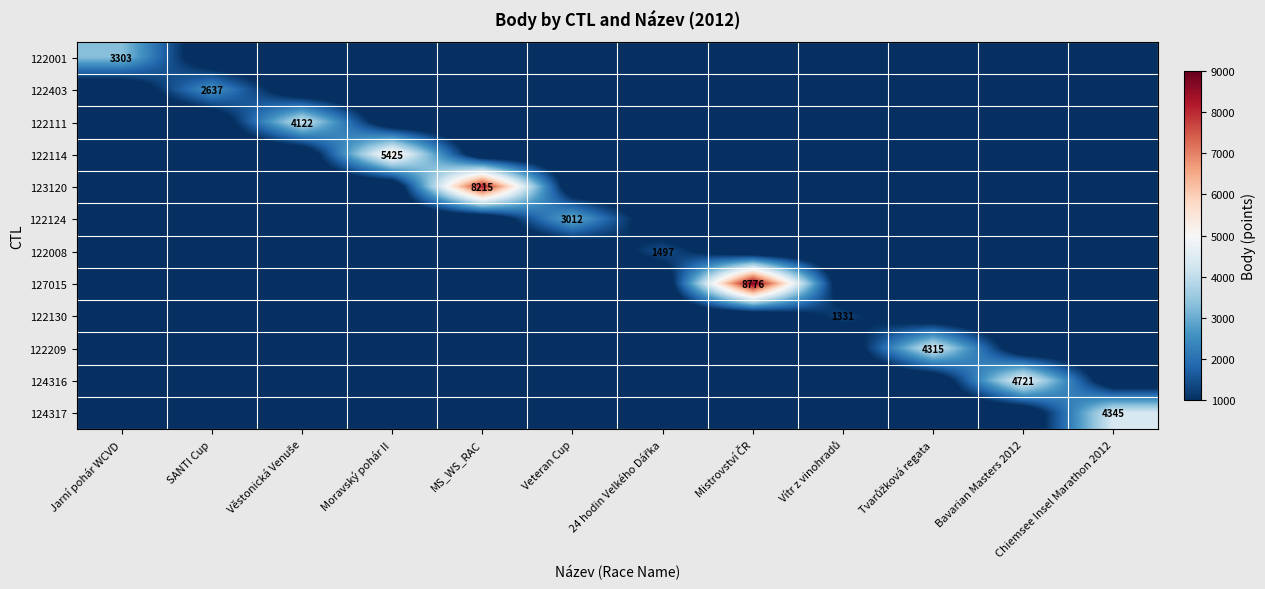

Which series has the widest spread of values?

127015